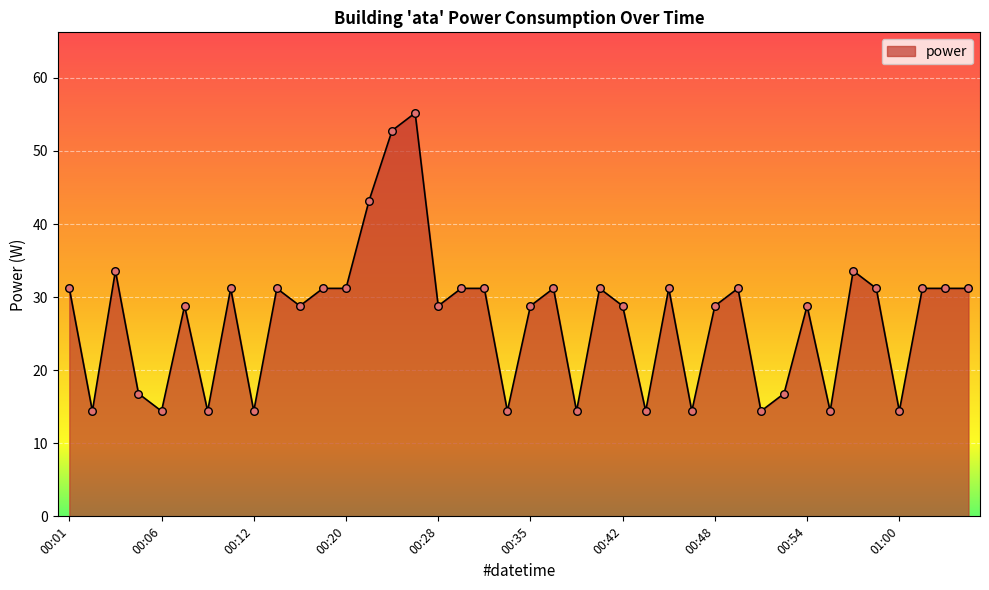

What is the maximum value shown in the chart?

55.2